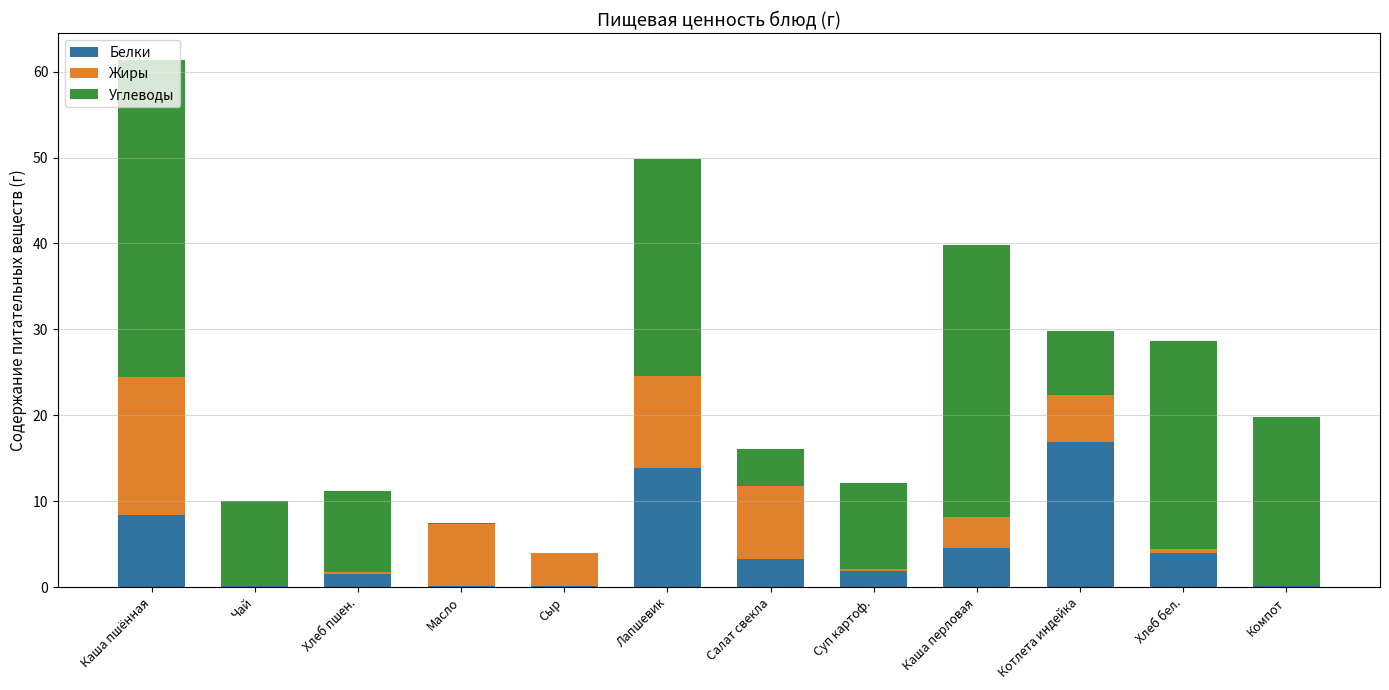

How many distinct data groups are displayed?

3